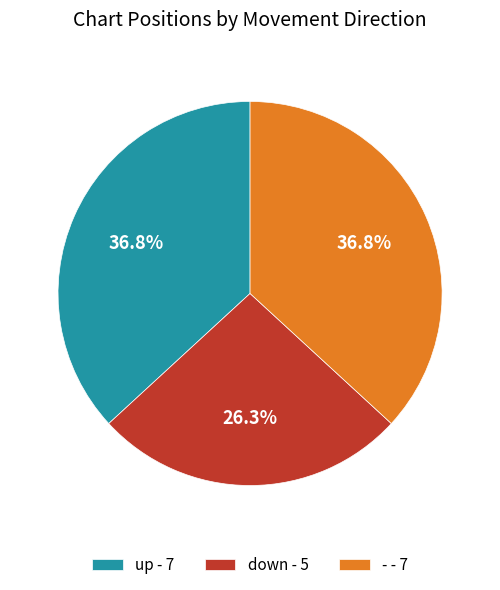

To the nearest percent, what is the combined percentage of down and -?

63%